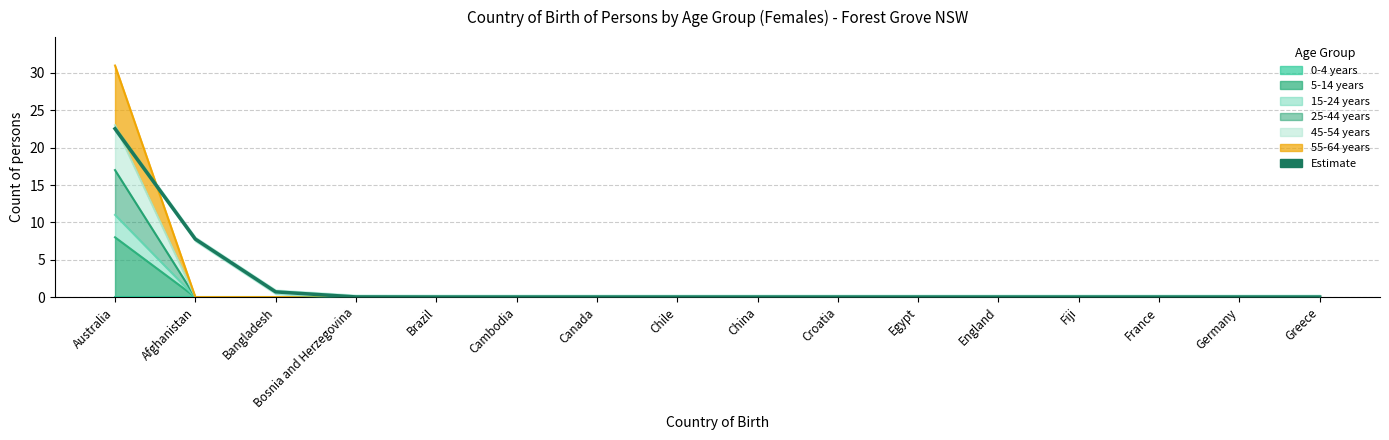

List the labels in order of value, smallest first.

Brazil, Cambodia, Canada, Chile, China, Croatia, Egypt, England, Fiji, France, Germany, Greece, Bosnia and Herzegovina, Bangladesh, Afghanistan, Australia